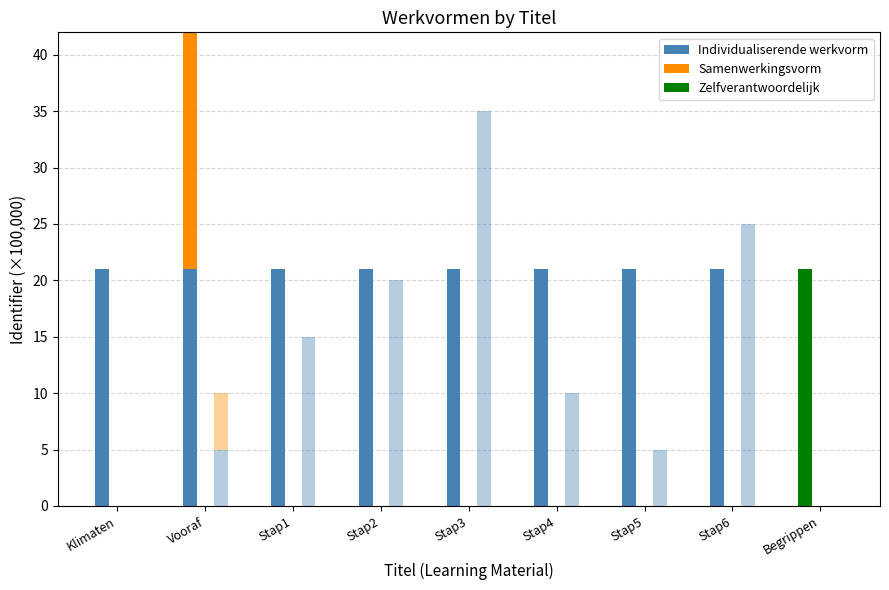

The value of Individualiserende werkvorm at Stap3 is 21.0. True or false?

True